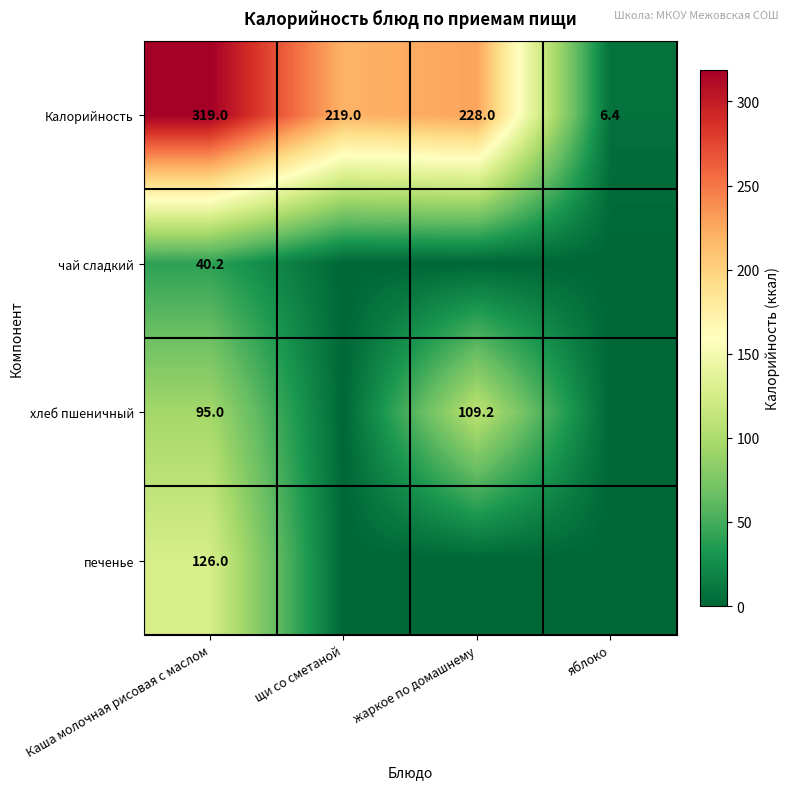

Count the number of categories in the chart.

4